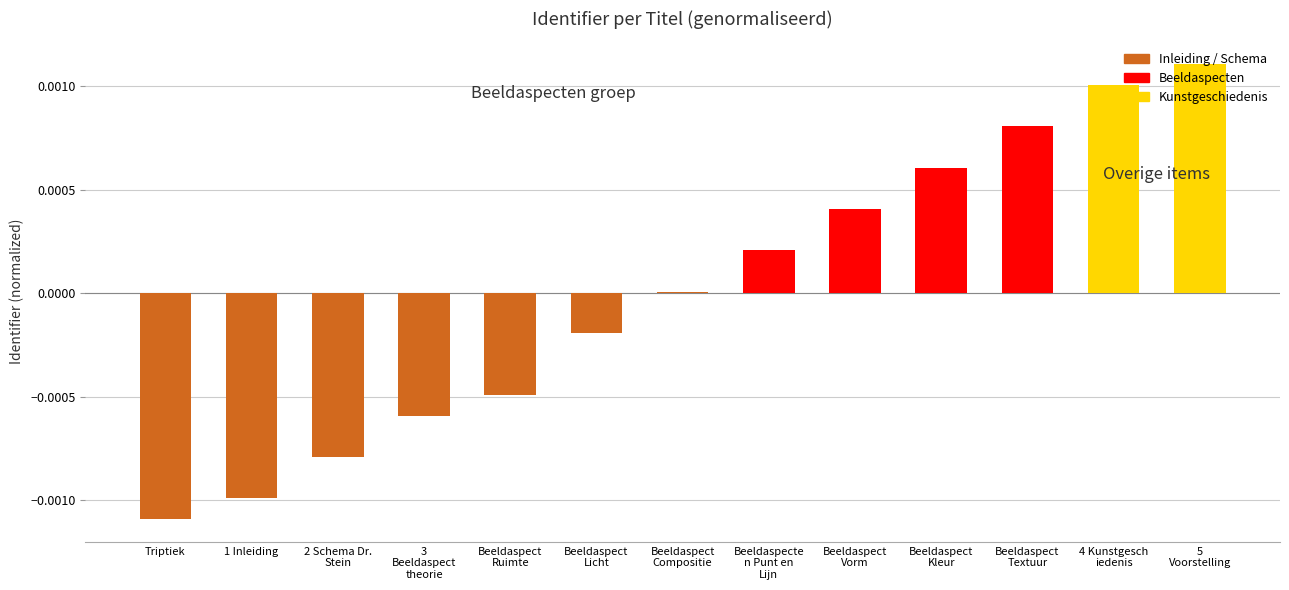

Count the number of categories in the chart.

13